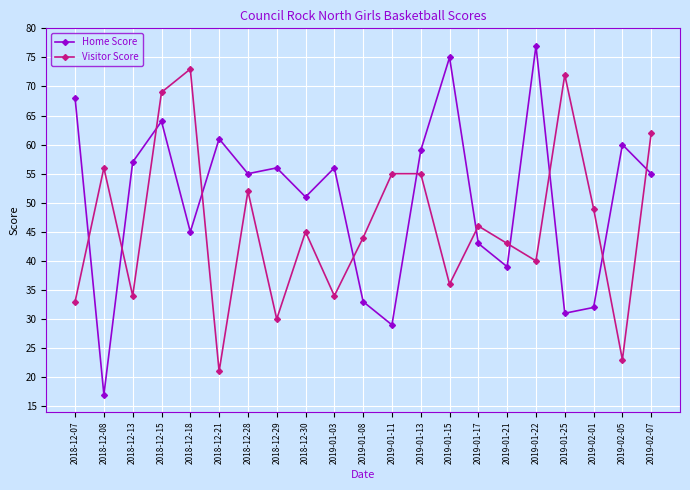

Rank the series at 2019-02-05 from highest to lowest value.

Home Score, Visitor Score